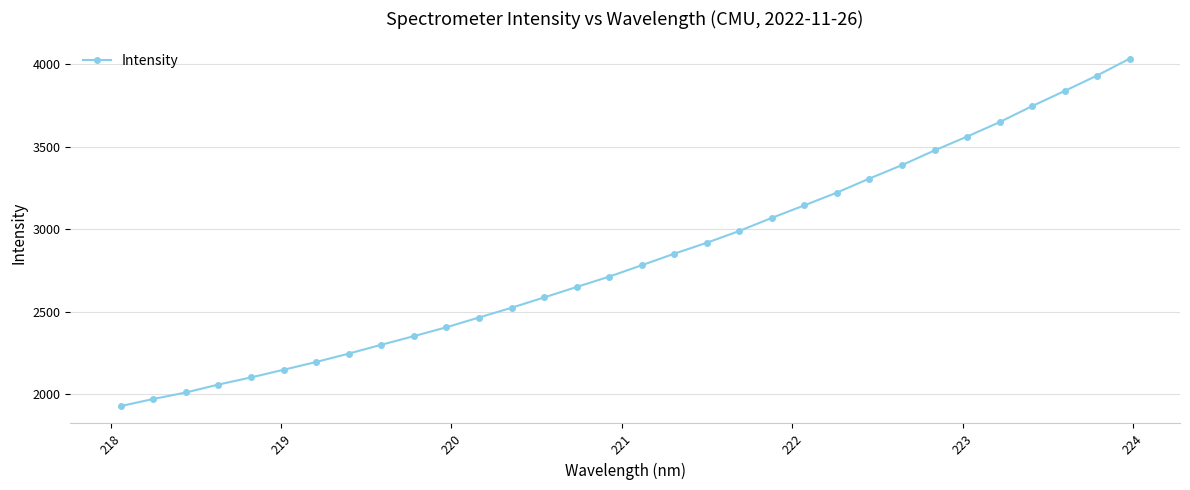

What is the value of the 22nd point from the left?

3144.2